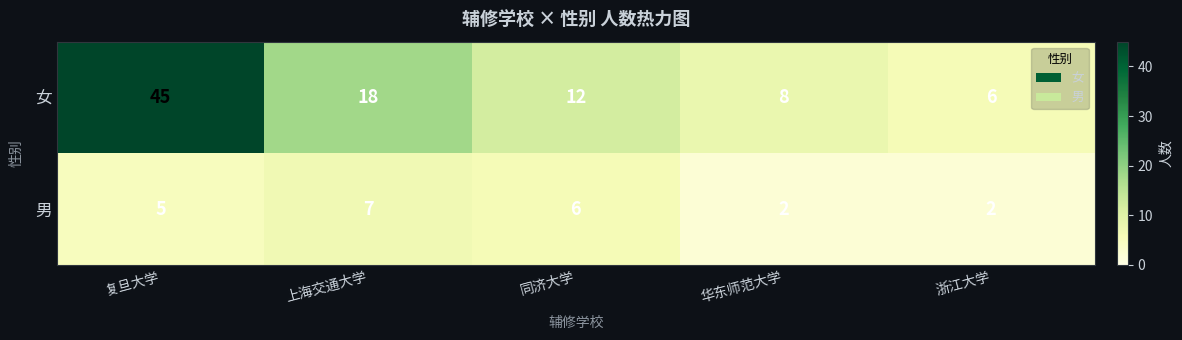

At 上海交通大学, list the series in order from largest to smallest.

女, 男